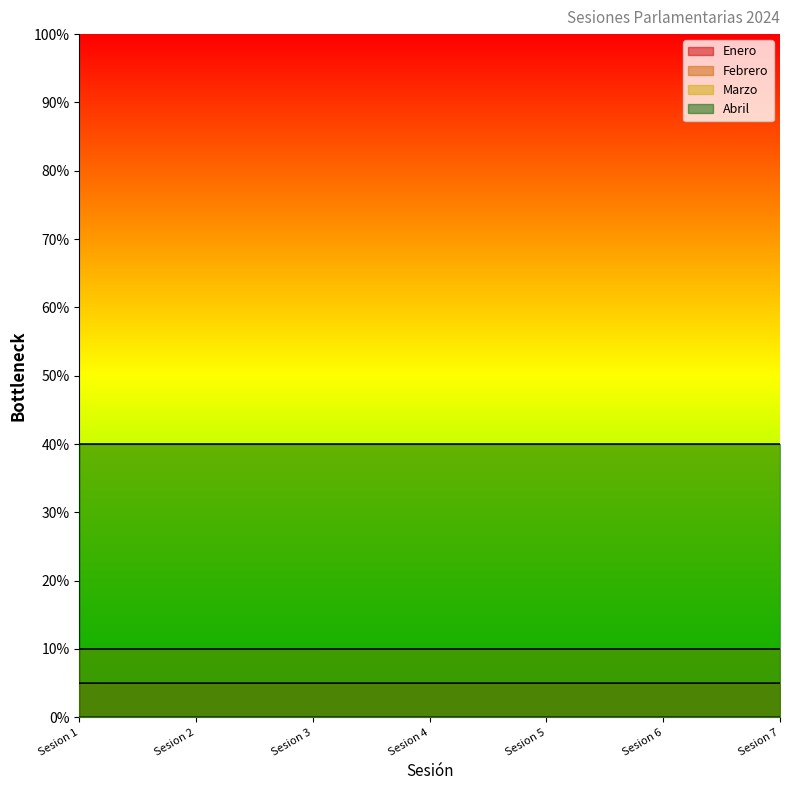

True or false: Enero and Marzo intersect in this chart.

False